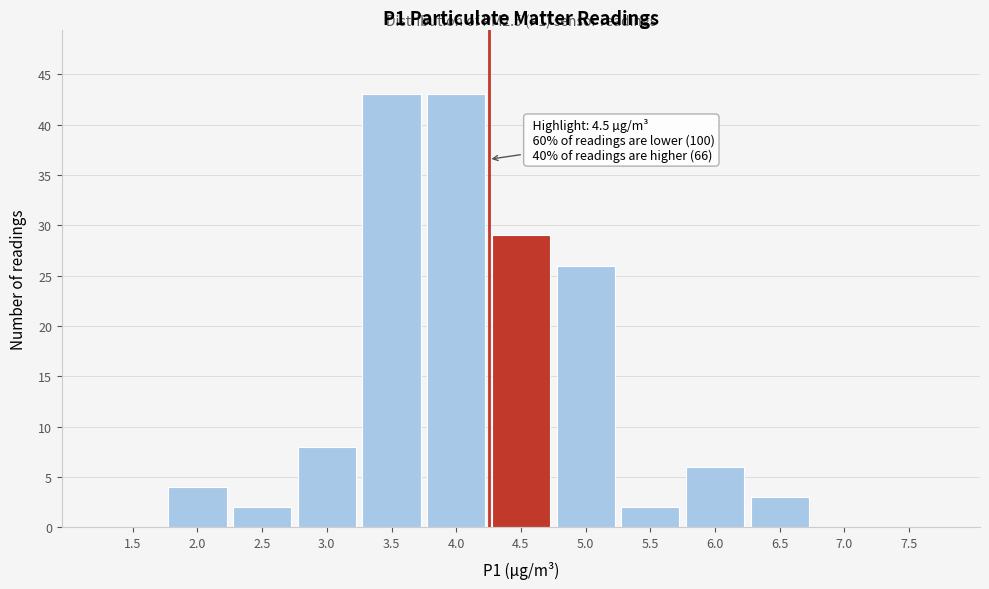

Reading left to right, extract all data points from this chart.

1.5=0	2.0=4	2.5=2	3.0=8	3.5=43	4.0=43	4.5=29	5.0=26	5.5=2	6.0=6	6.5=3	7.0=0	7.5=0